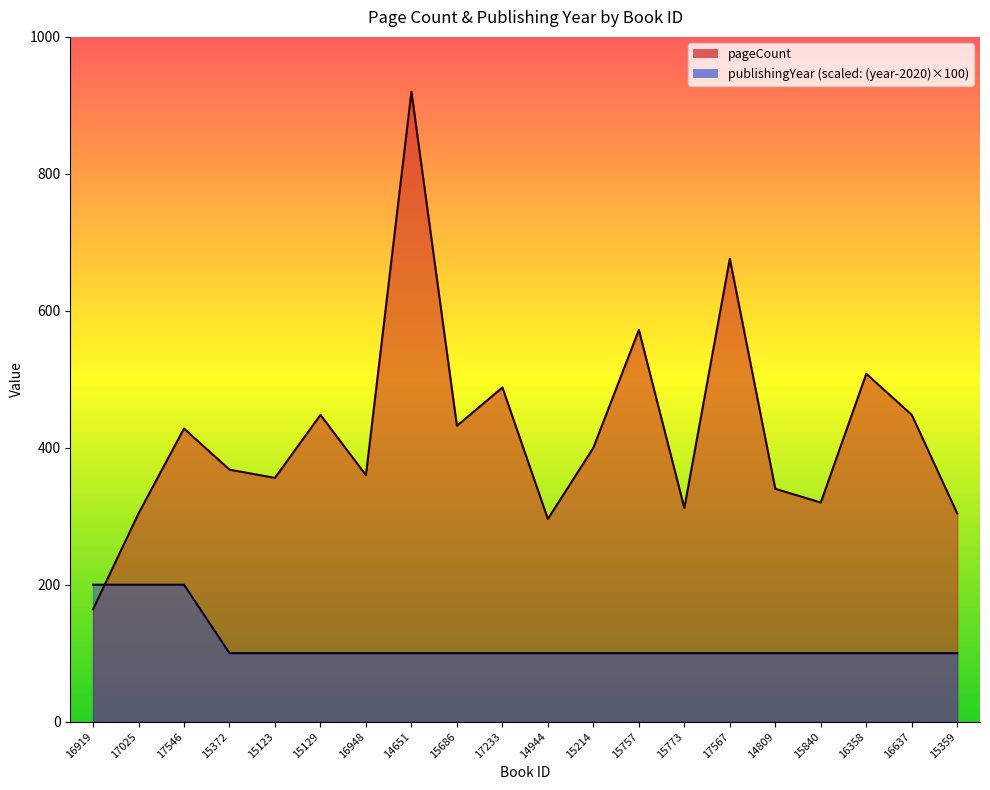

Where does the pageCount series first go above 400?

17546